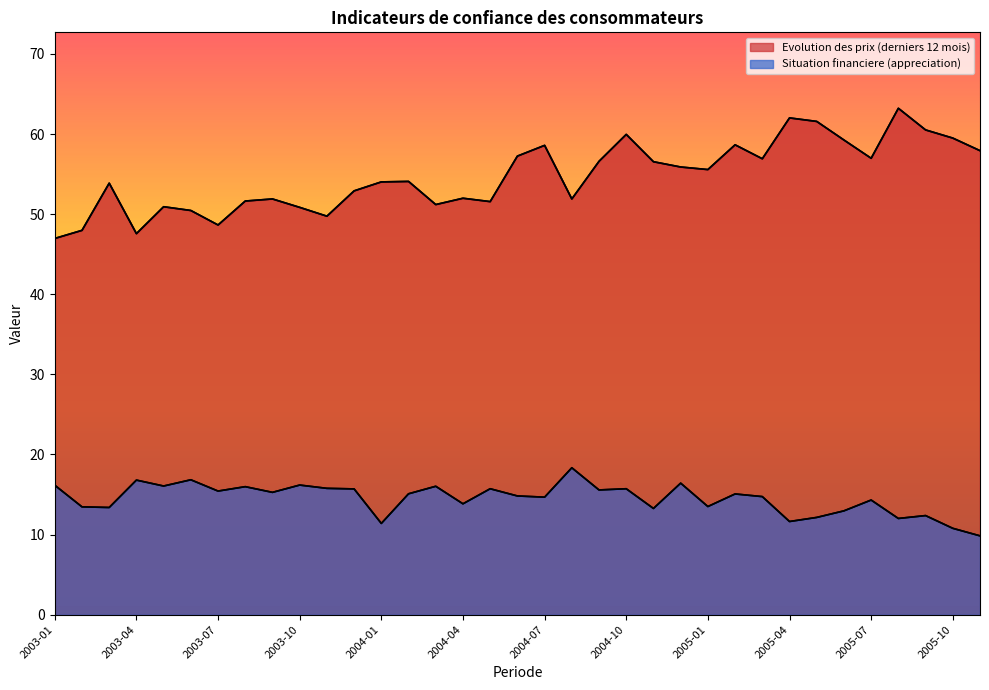

At which category is the sum across all series the highest?

2004-10